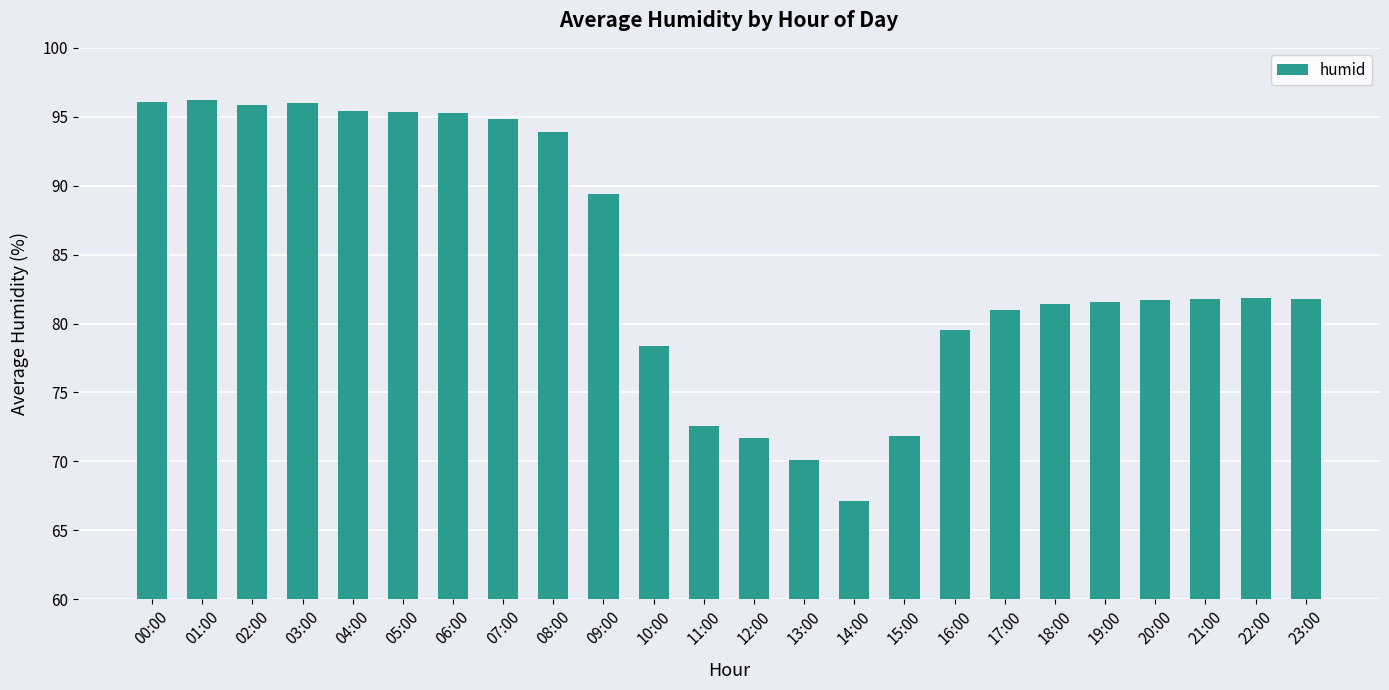

True or false: the data shows 70.1 at 13:00.

True